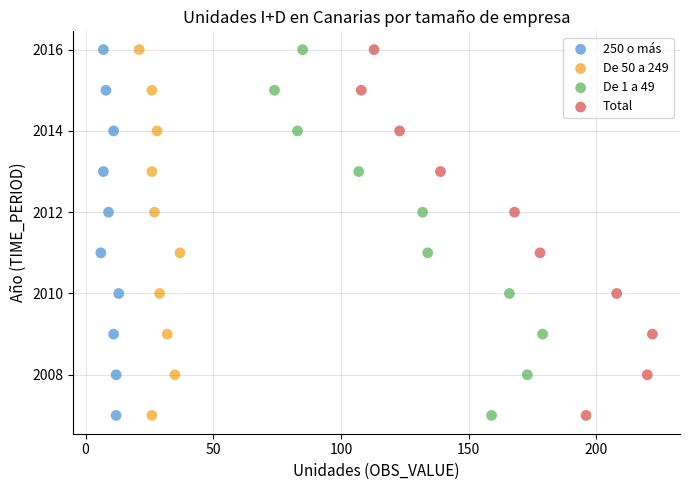

What are all the series names shown in the legend?

250 o más, De 50 a 249, De 1 a 49, Total